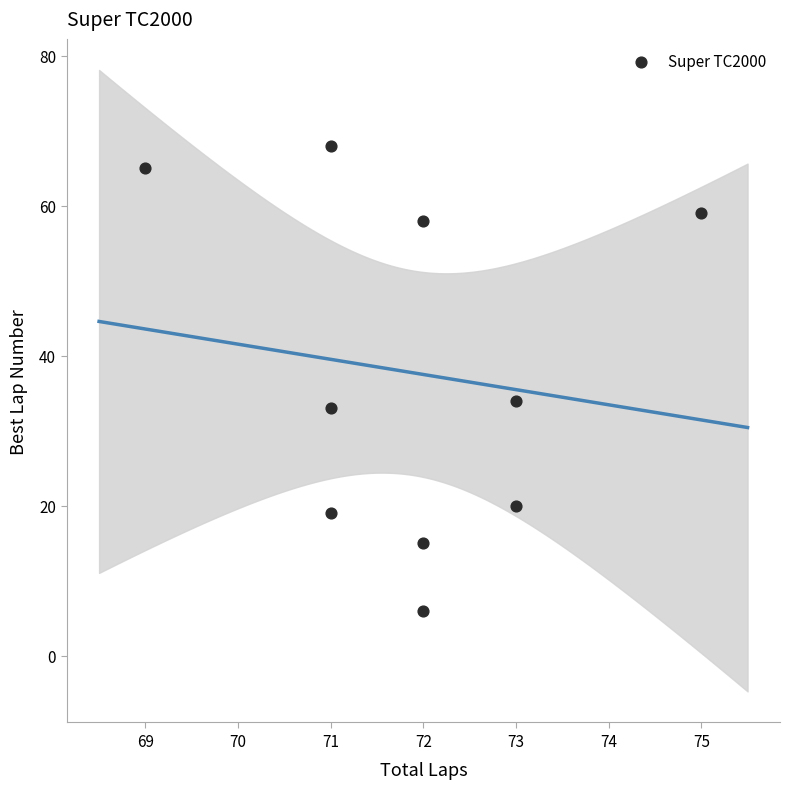

What is the average Y value?

38